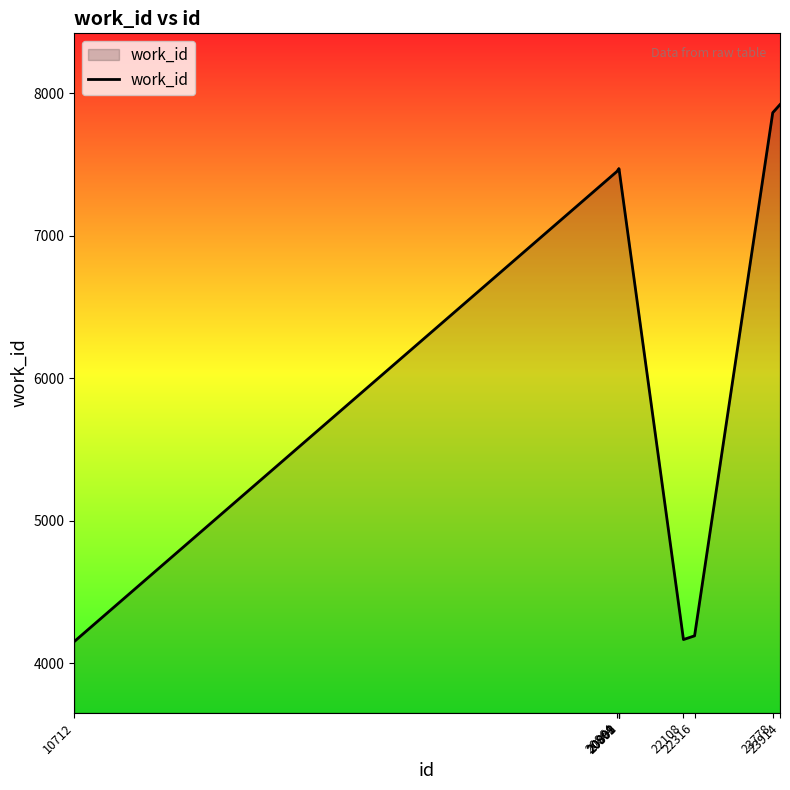

What is the difference between the values at 23778 and 10712?

3711